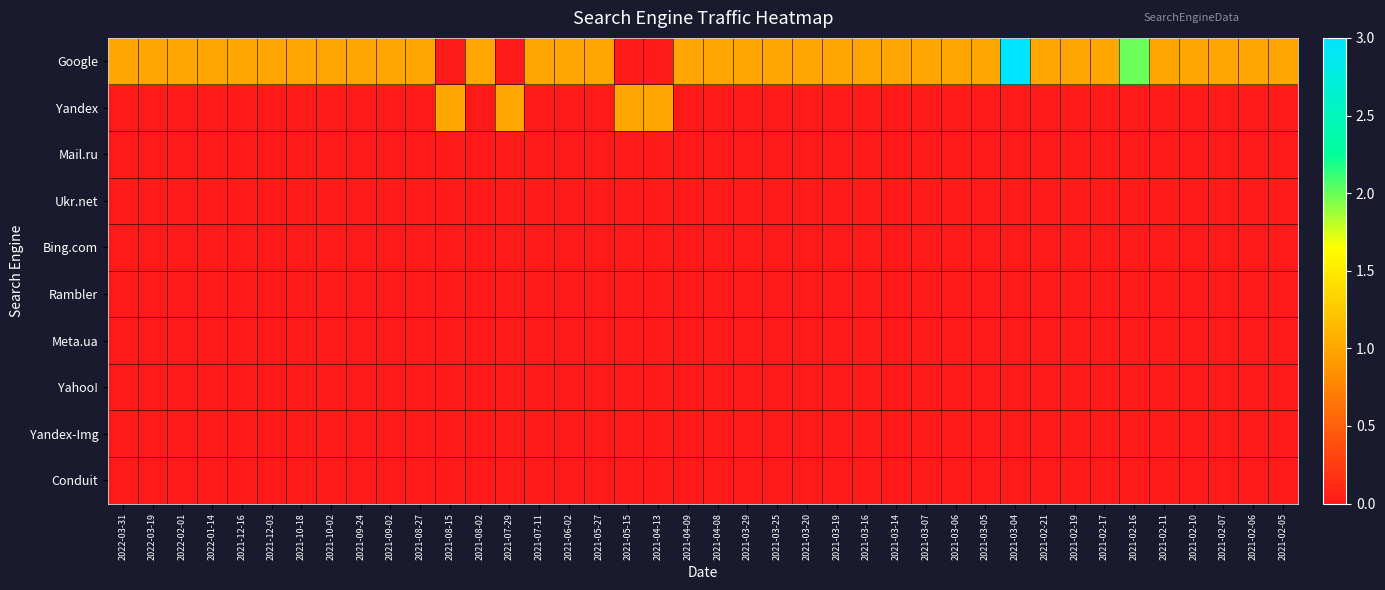

What is the total value across all series at 2021-02-17?

1